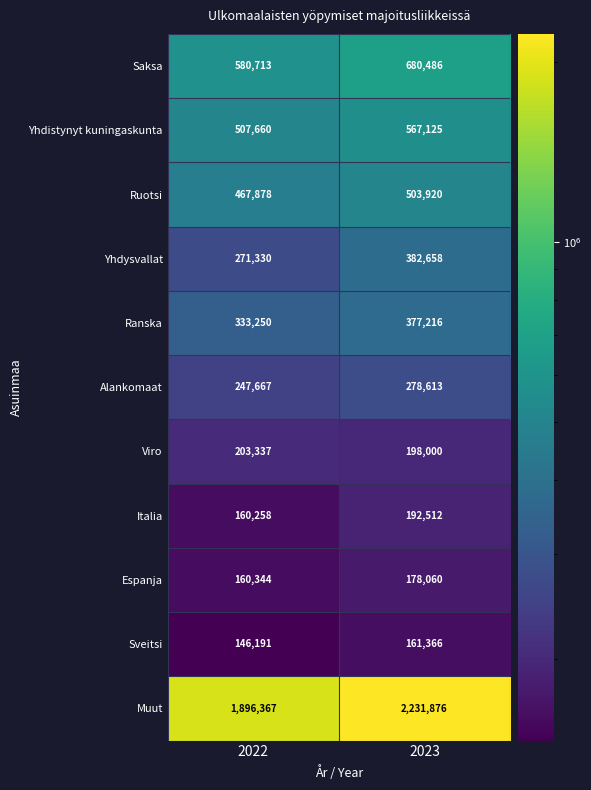

Reading left to right, what are all the values shown in this chart?

Saksa: 2022=580713	2023=680486
Yhdistynyt kuningaskunta: 2022=507660	2023=567125
Ruotsi: 2022=467878	2023=503920
Yhdysvallat: 2022=271330	2023=382658
Ranska: 2022=333250	2023=377216
Alankomaat: 2022=247667	2023=278613
Viro: 2022=203337	2023=198000
Italia: 2022=160258	2023=192512
Espanja: 2022=160344	2023=178060
Sveitsi: 2022=146191	2023=161366
Muut: 2022=1896367	2023=2231876